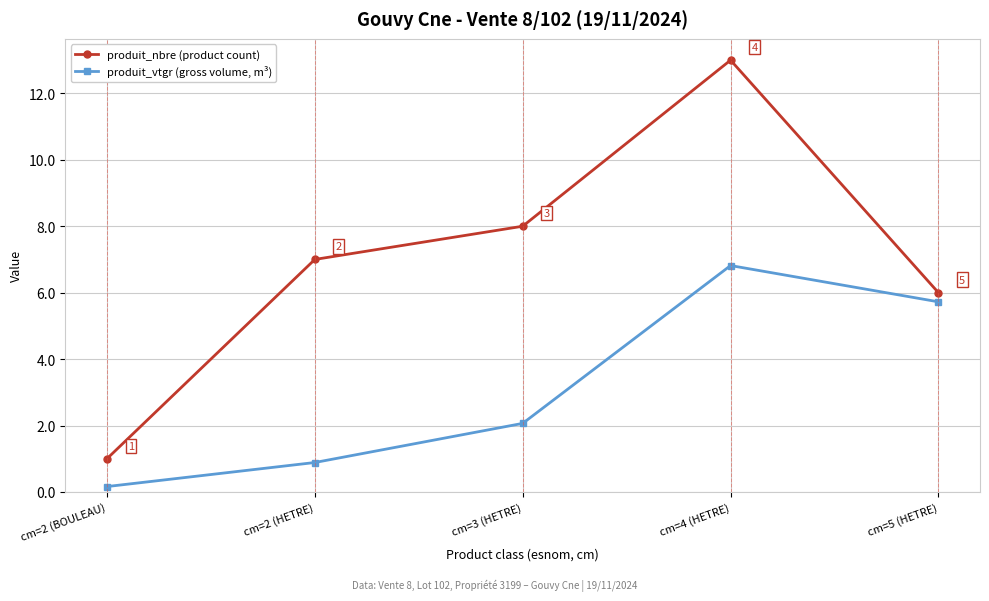

Read the produit_nbre (product count) value at cm=5 (HETRE).

6.0